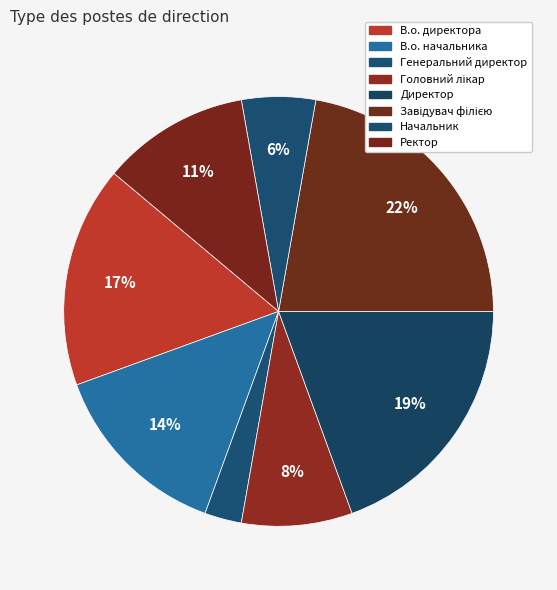

To the nearest percent, what is the difference between the В.о. директора and Ректор slice percentages?

6%